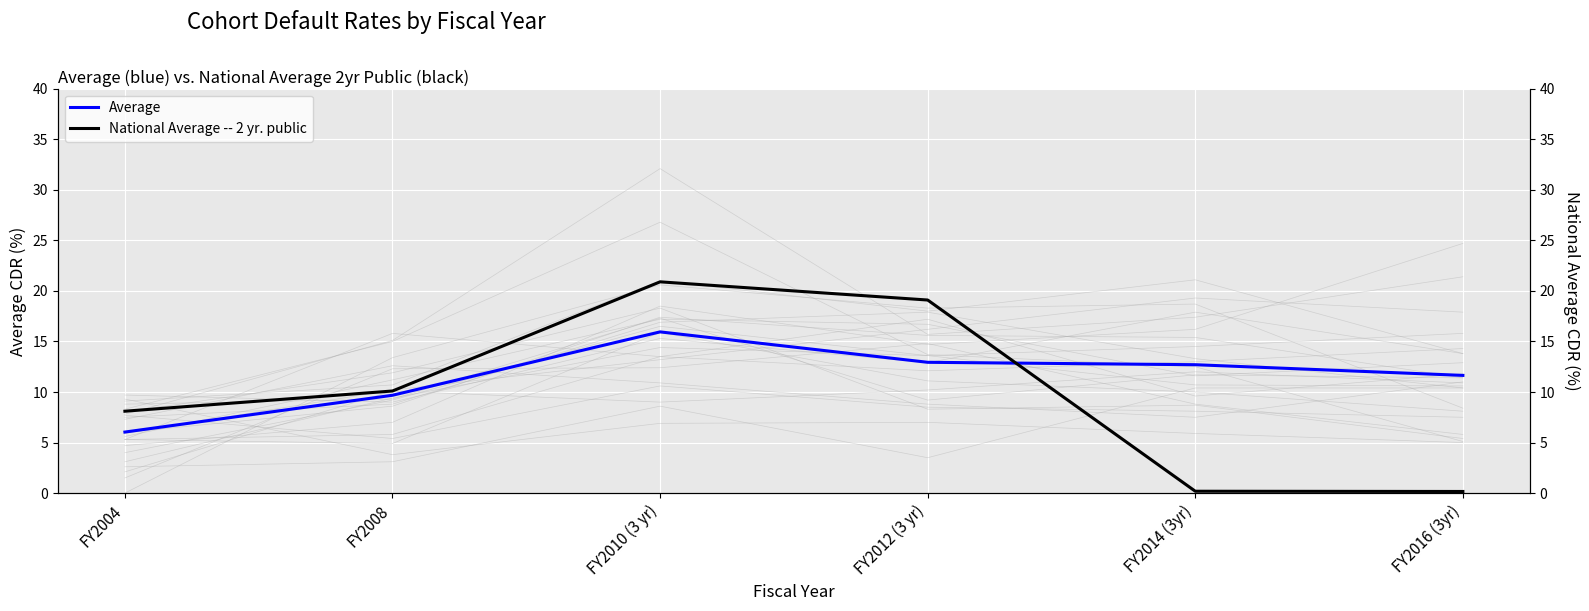

What is the difference between the maximum and second lowest values in the National Average -- 2 yr. public series?

20.7